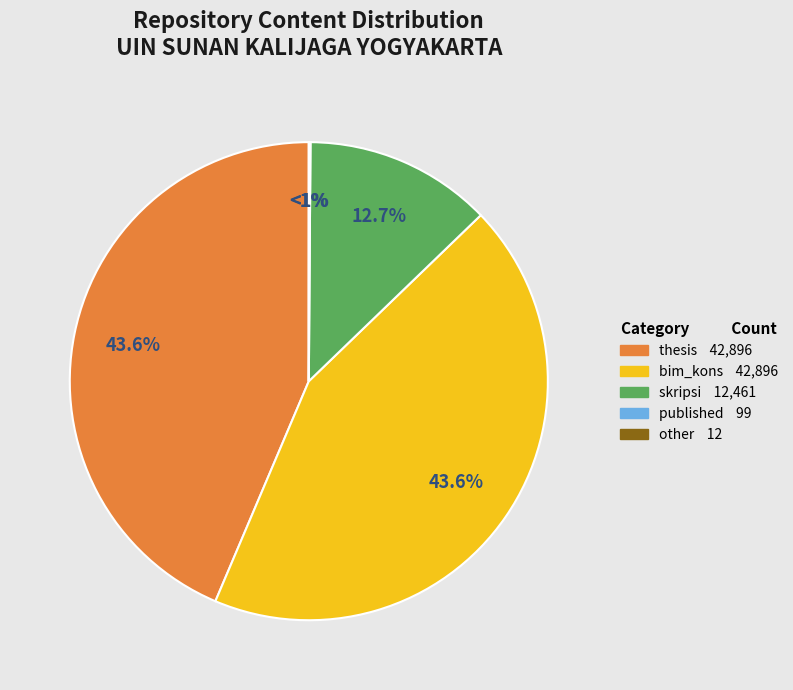

Is there any slice that represents more than half of the pie?

No